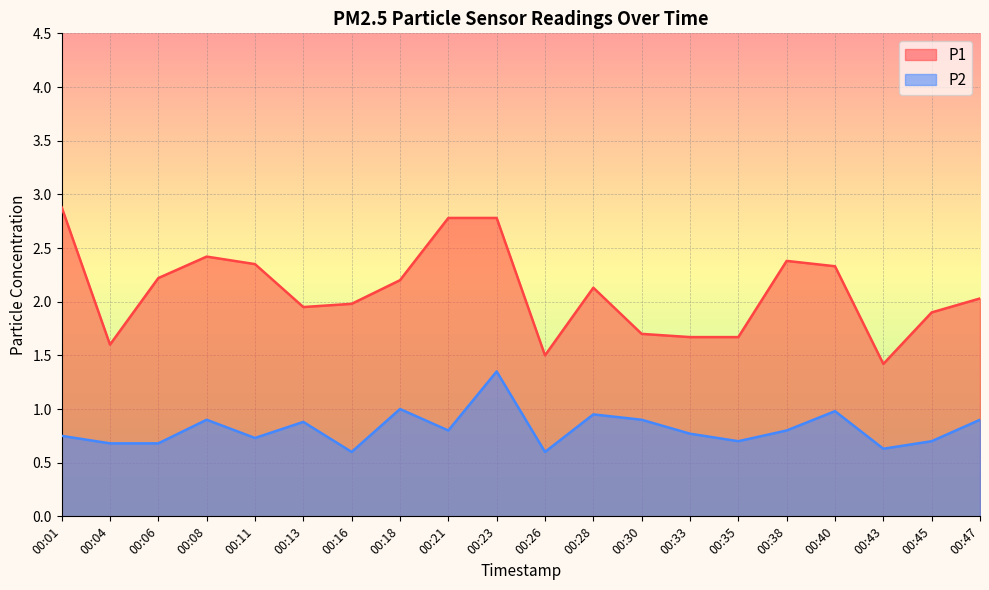

Reading right to left, list all the values displayed in this chart.

P1: 2.0	1.9	1.4	2.3	2.4	1.7	1.7	1.7	2.1	1.5	2.8	2.8	2.2	2.0	1.9	2.4	2.4	2.2	1.6	2.9
P2: 0.9	0.7	0.6	1.0	0.8	0.7	0.8	0.9	0.9	0.6	1.4	0.8	1.0	0.6	0.9	0.7	0.9	0.7	0.7	0.8